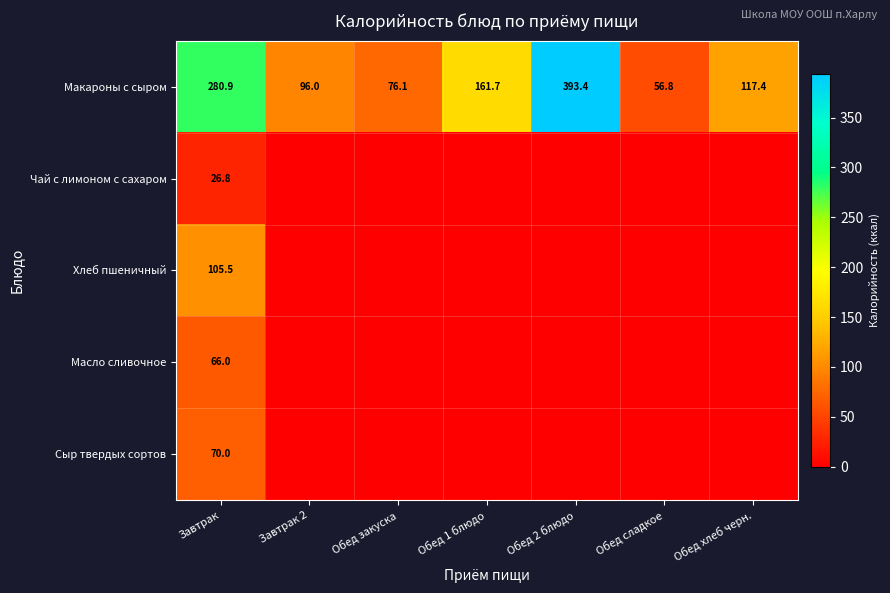

What is the total value across all series at Обед 1 блюдо?

161.7